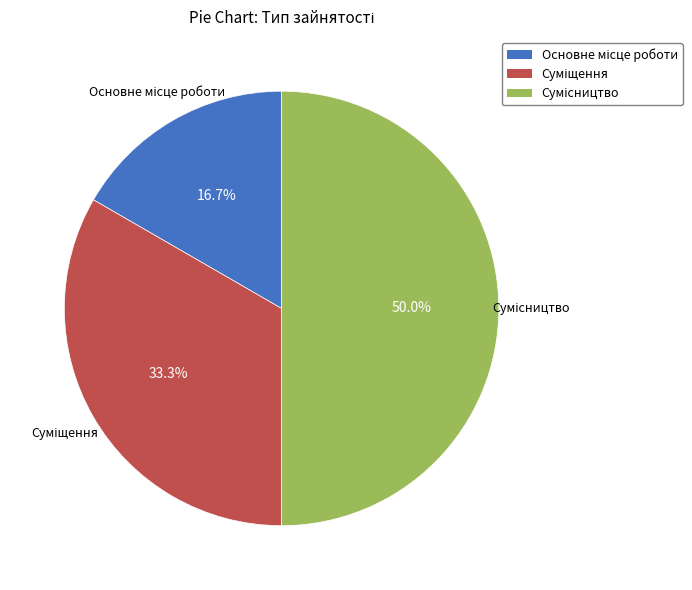

To the nearest percent, what is the average slice percentage?

33%